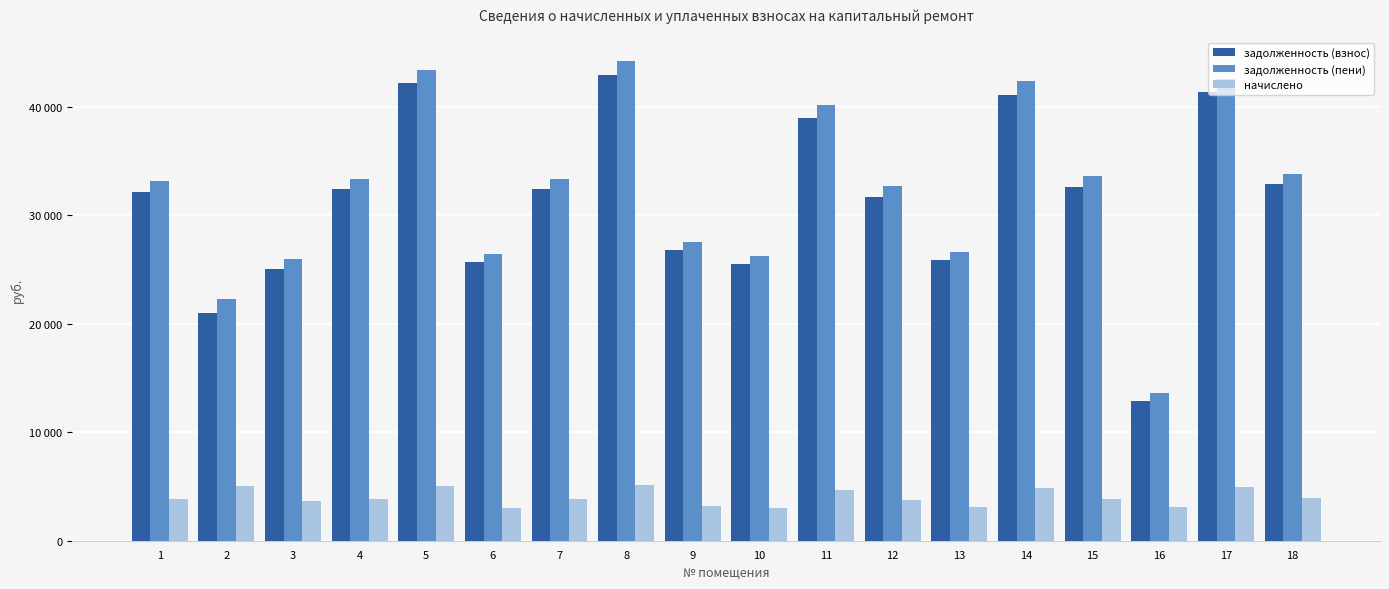

At which label does задолженность (пени) first exceed 33398?

4